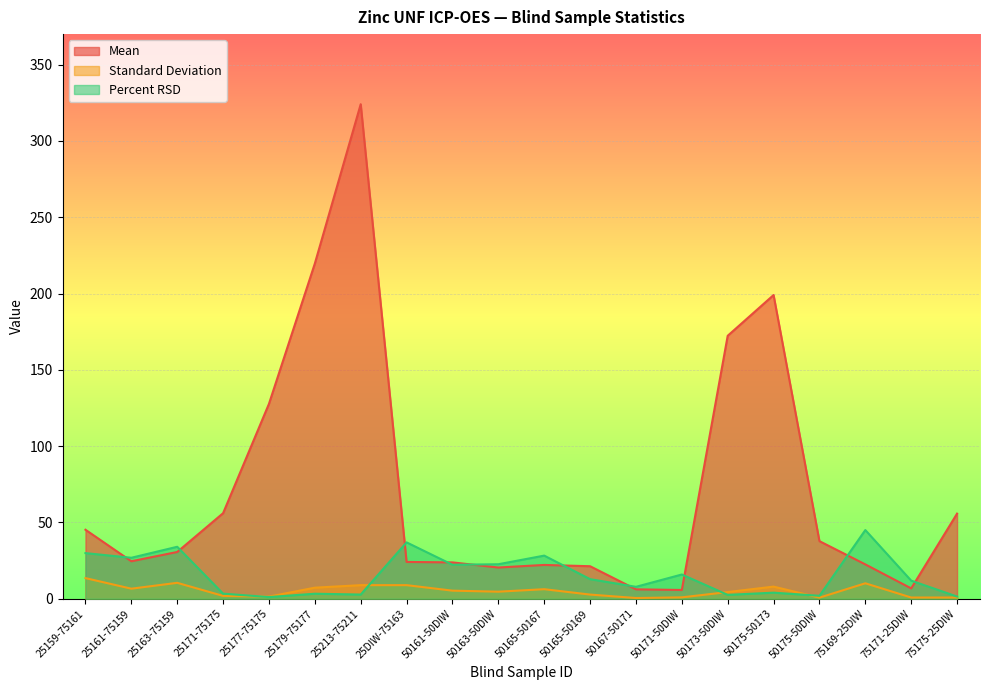

Which series has the largest total across all categories?

Mean